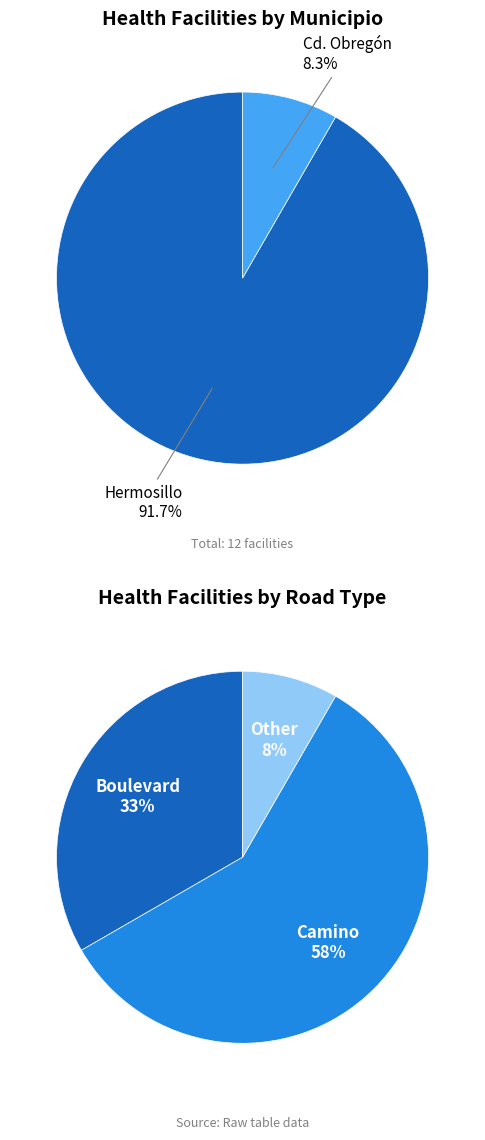

To the nearest percent, what portion does Cd. Obregón represent?

8%